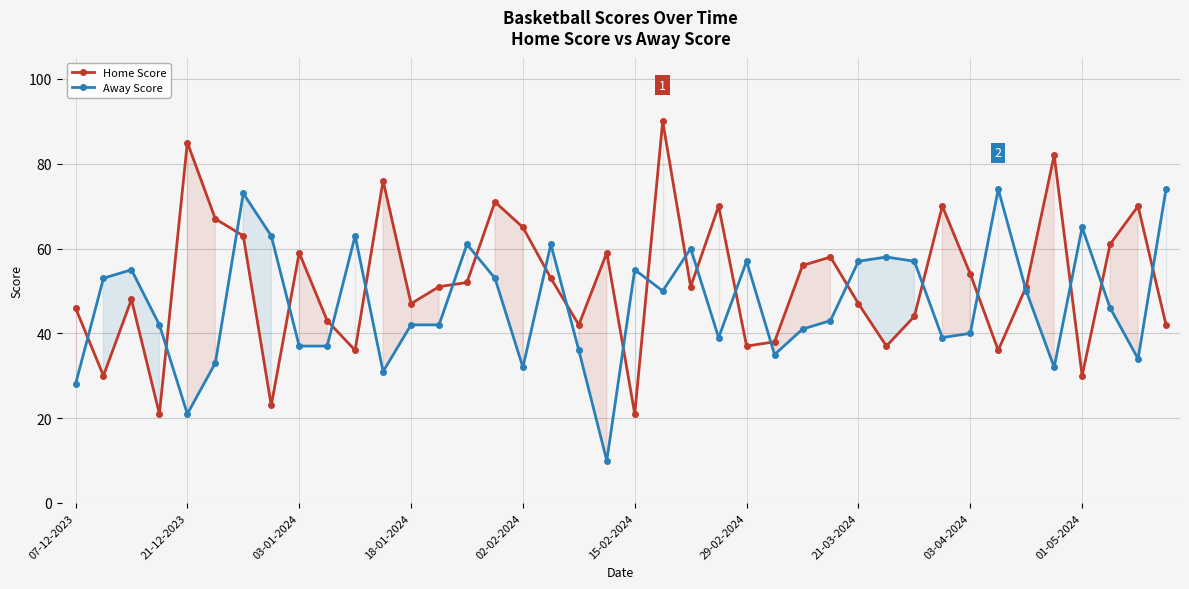

What is the minimum value for Away Score?

10